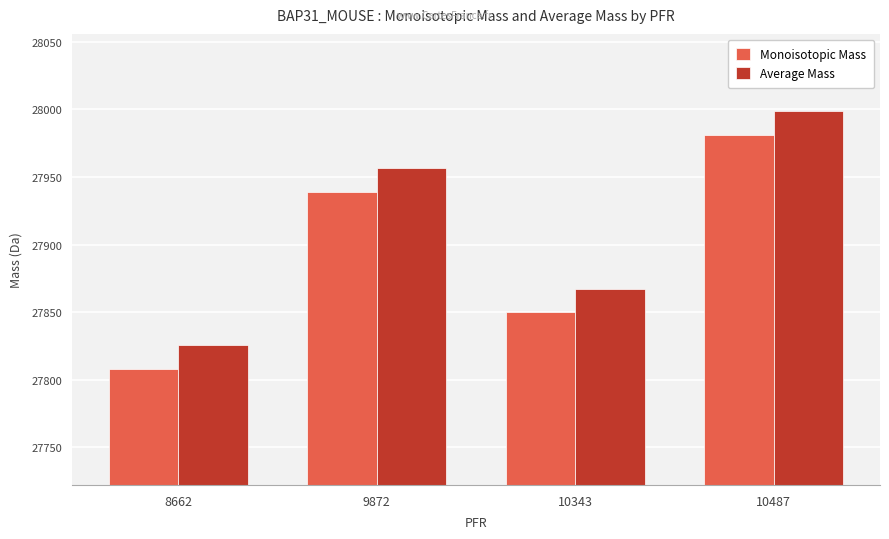

Which series has the widest spread of values?

Average Mass